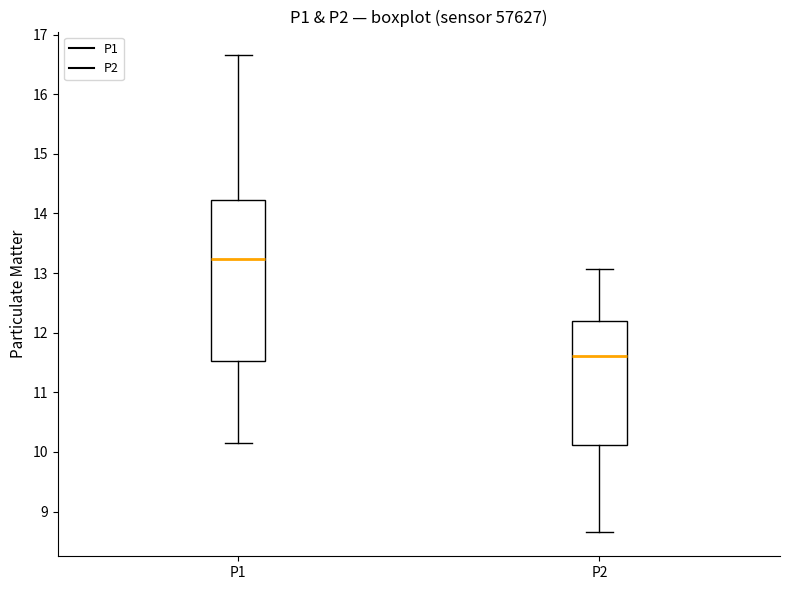

Where does the upper whisker of the box for P1 end on the y-axis? The values are not printed on the chart, so give them approximately, as read against the axis.

16.7